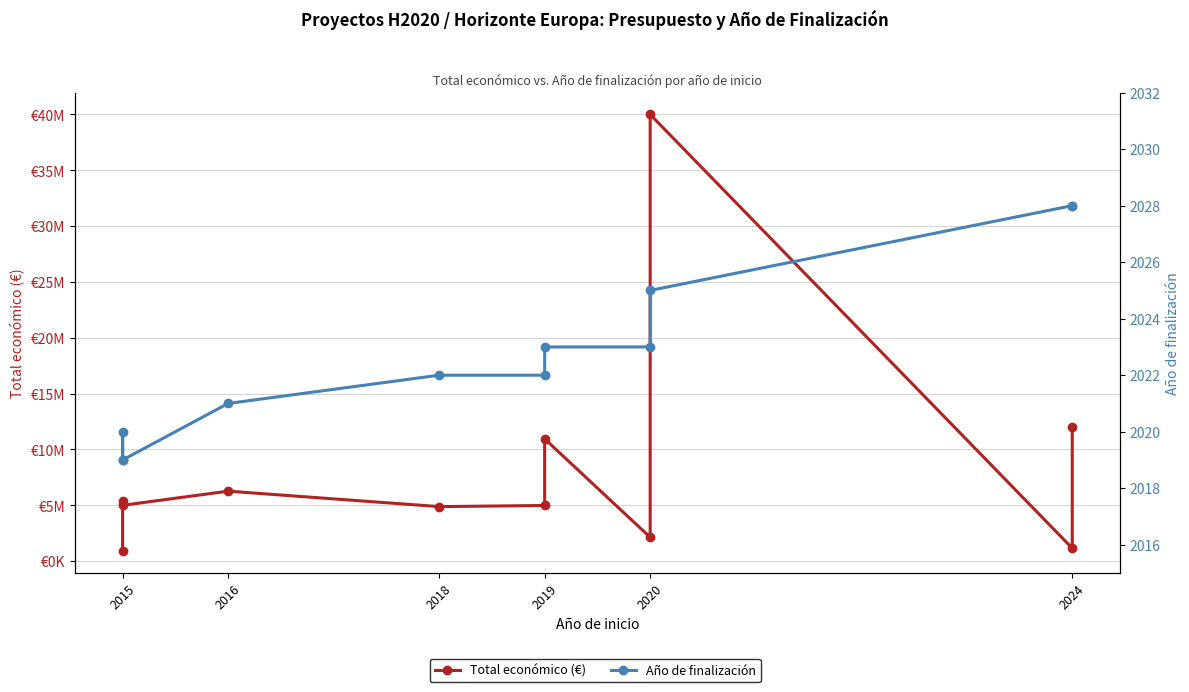

What position from the left is 2018?

3